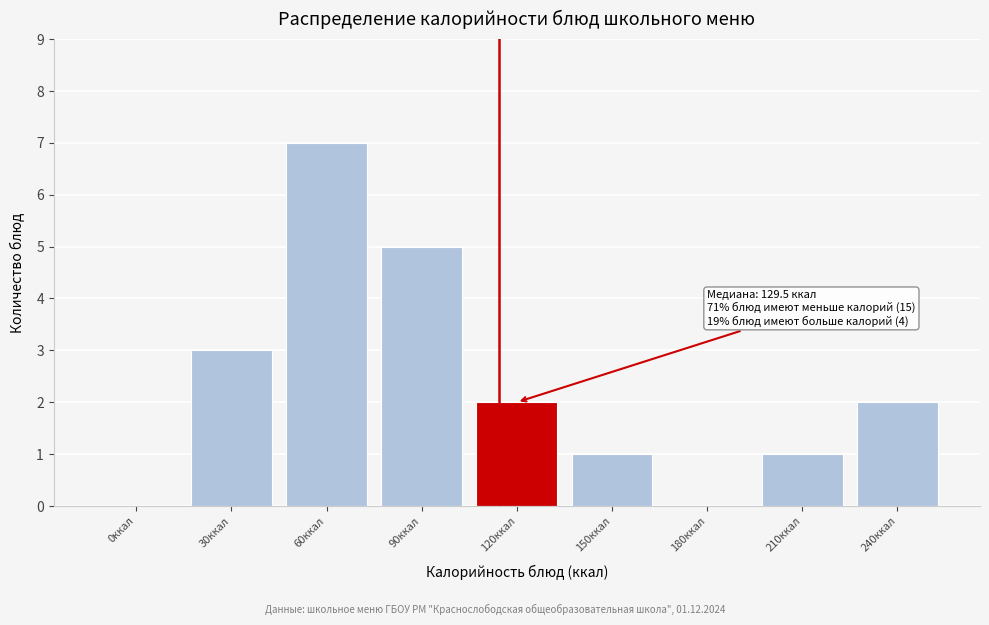

Reading left to right, list all the values displayed in this chart.

0ккал=0	30ккал=3	60ккал=7	90ккал=5	120ккал=2	150ккал=1	180ккал=0	210ккал=1	240ккал=2